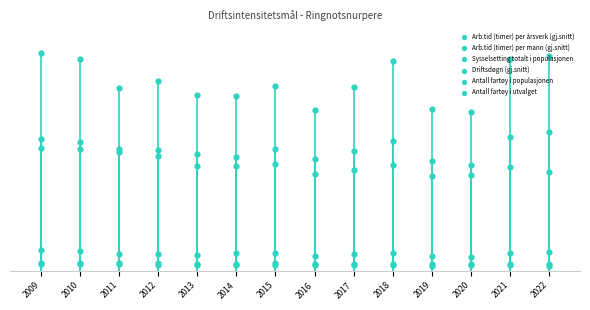

What are all the series names shown in the legend?

Arb.tid (timer) per årsverk (gj.snitt), Arb.tid (timer) per mann (gj.snitt), Sysselsetting totalt i populasjonen, Driftsdøgn (gj.snitt), Antall fartøy i populasjonen, Antall fartøy i utvalget